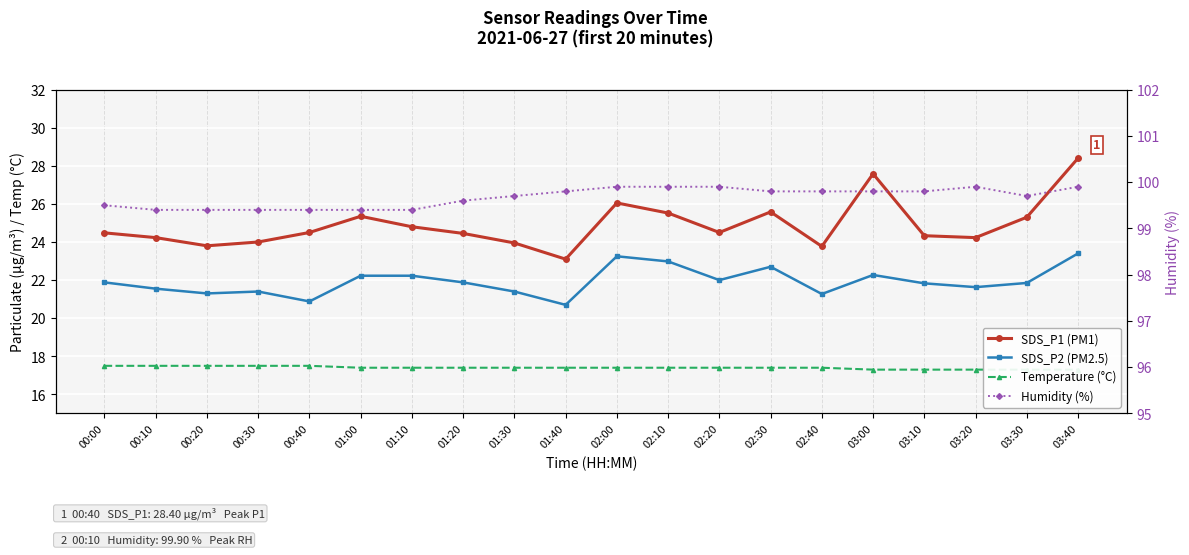

Between 00:00 and 00:30, which is larger?

00:00